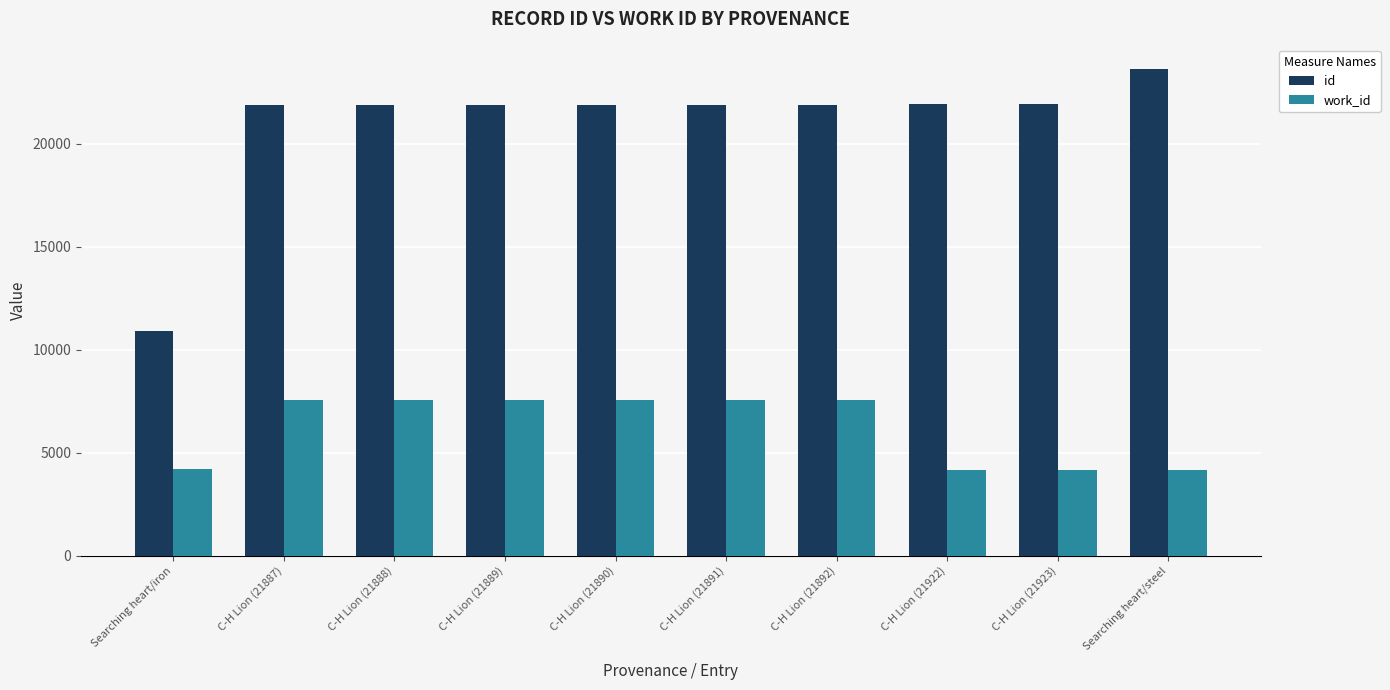

At how many categories does at least one series exceed 5589?

10